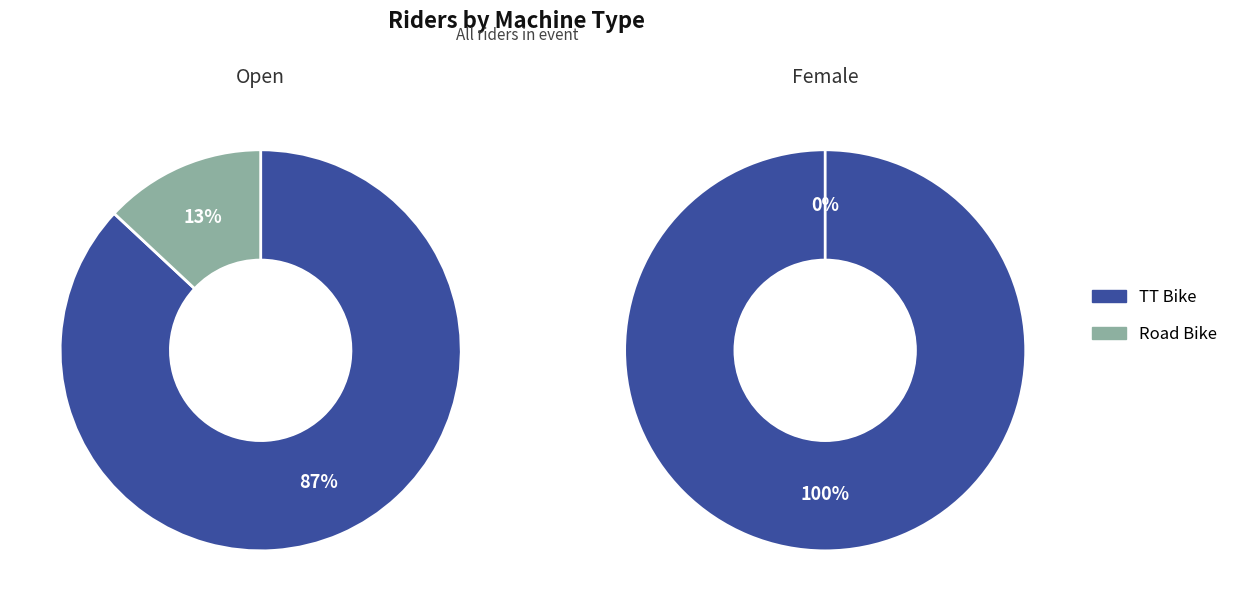

What is the total percentage of TT Bike and Road Bike?

100.0%